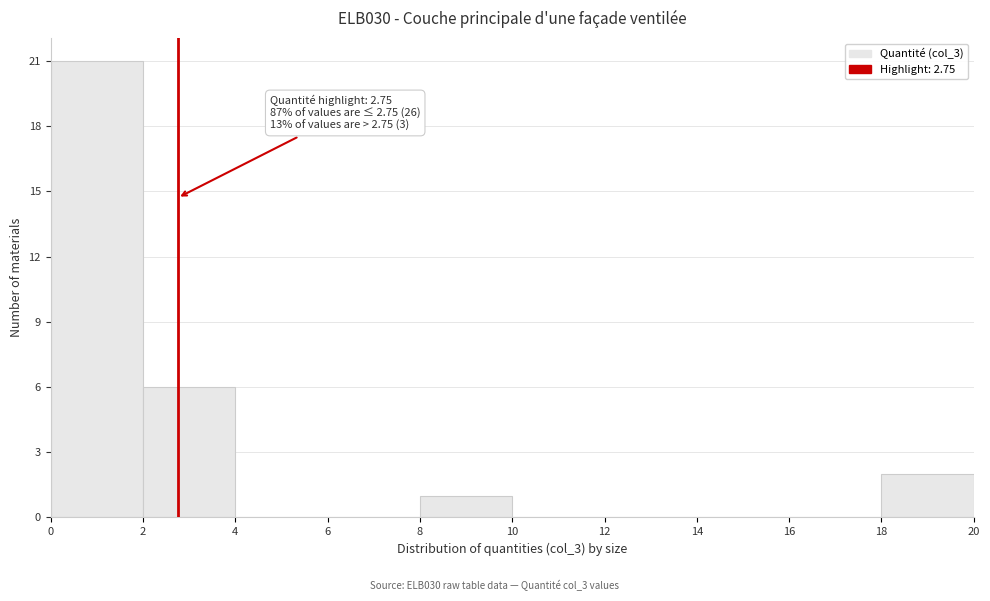

Which range on the x-axis has the tallest bar?

0 to 2